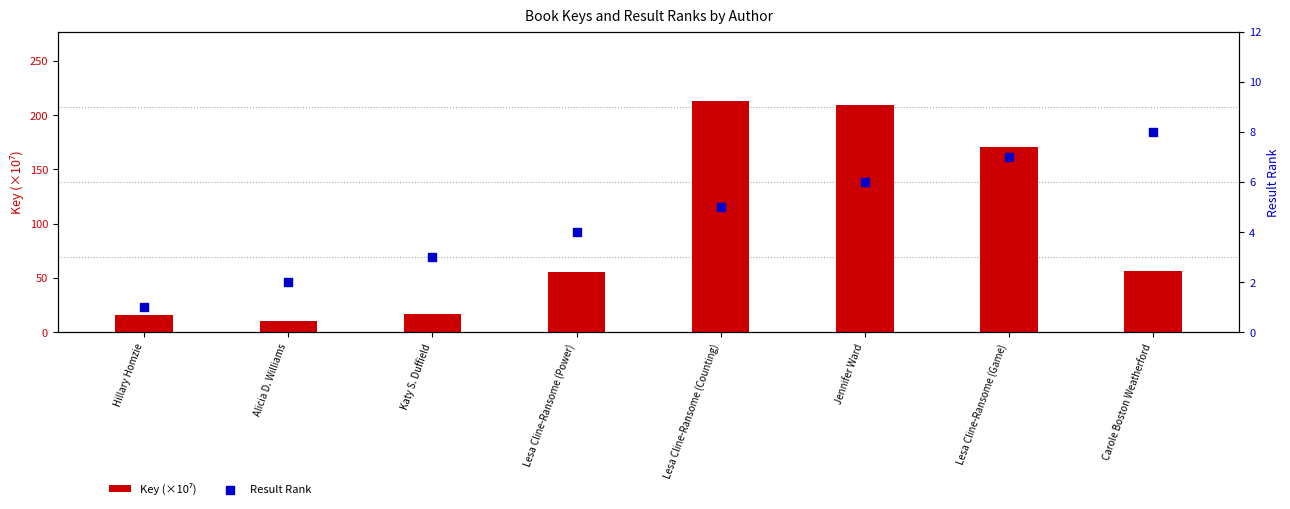

What are all the series names shown in the legend?

Key (×10⁷), Result Rank